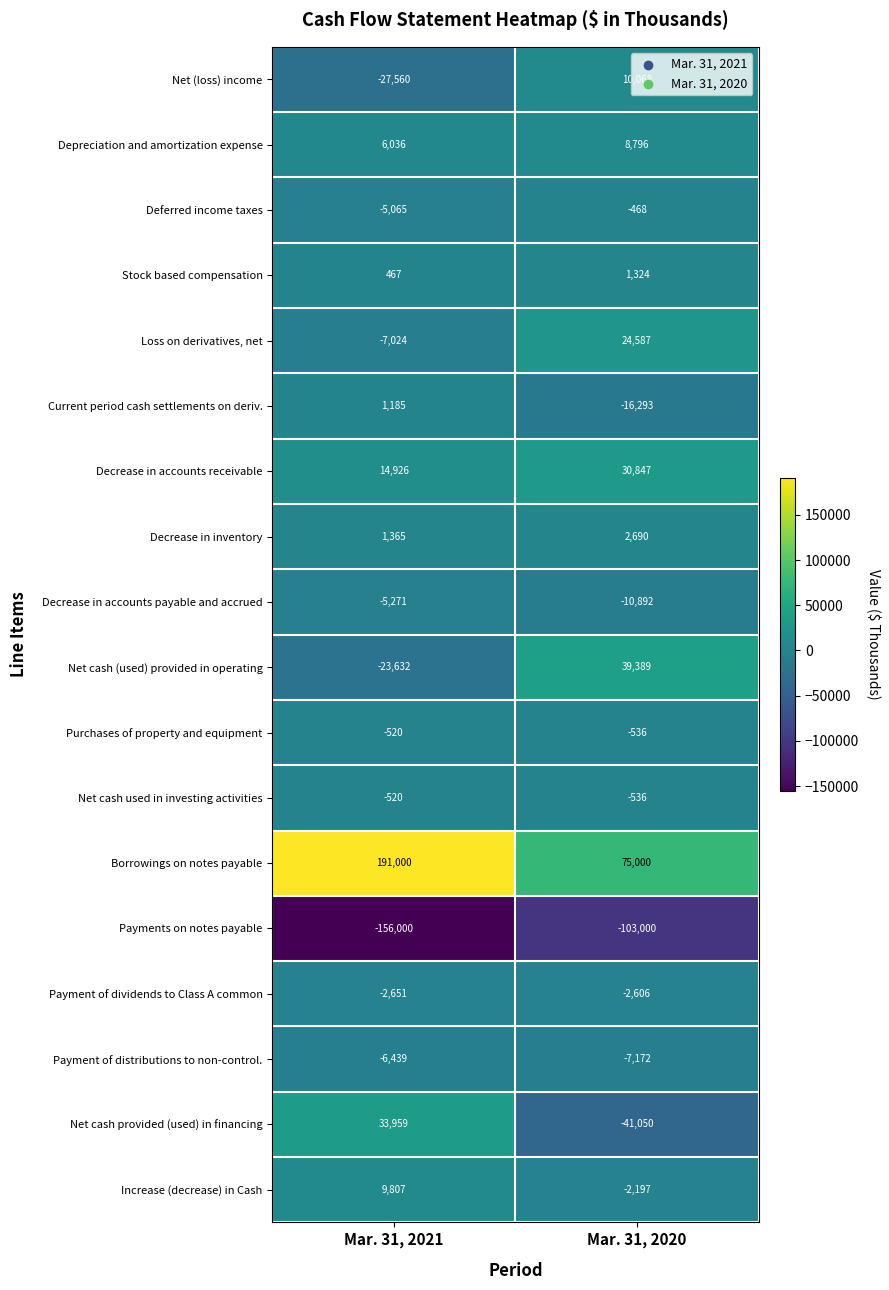

What is the difference between the Deferred income taxes values at Mar. 31, 2020 and Mar. 31, 2021?

4597